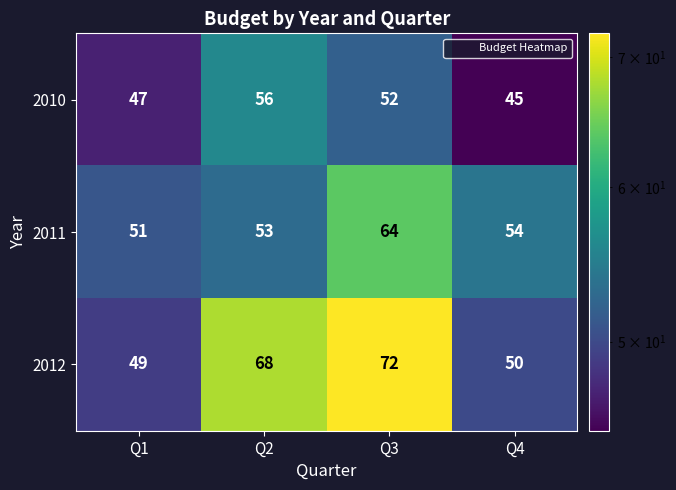

At which category is the sum across all series the highest?

Q3